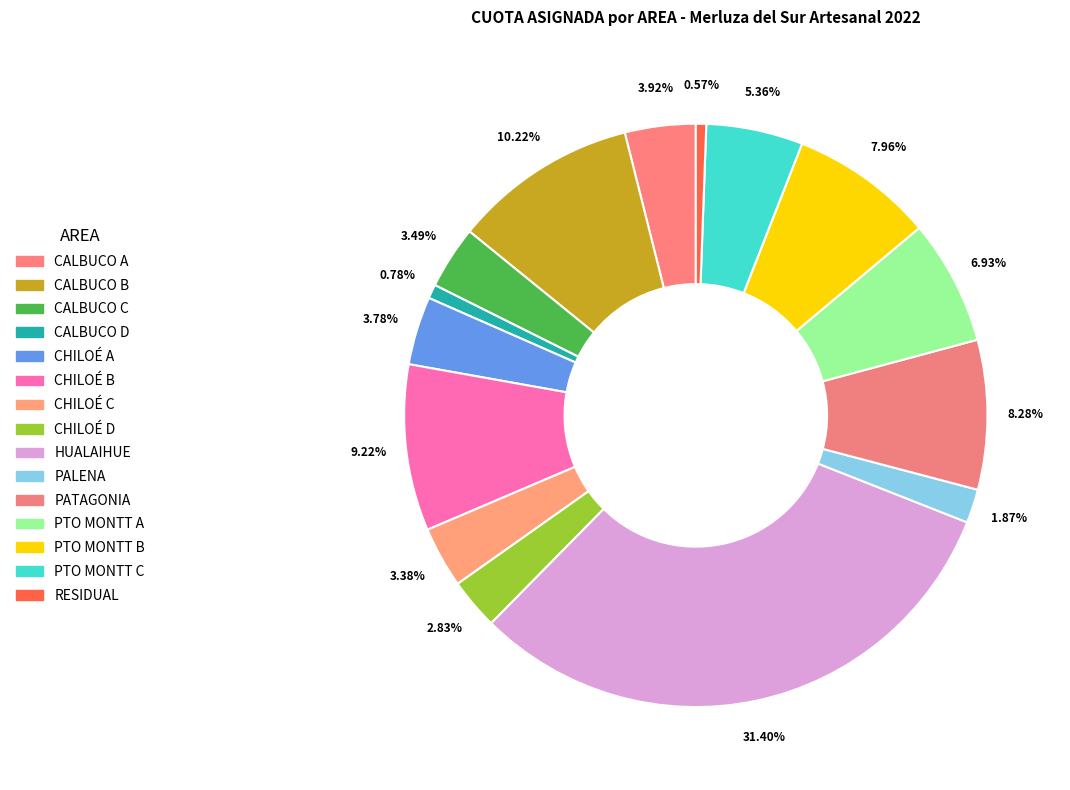

How many slices are in this pie chart?

15